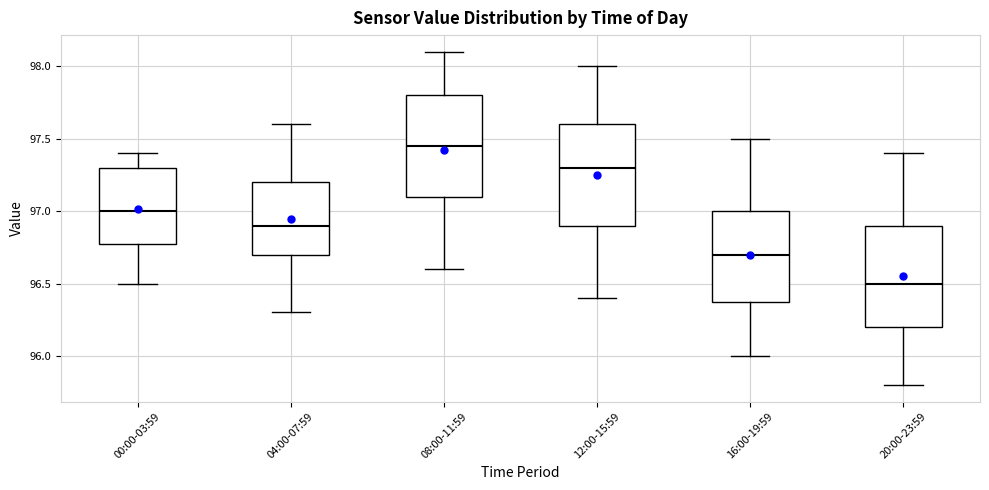

Reading left to right, transcribe this box plot: for each box, give where its median line is, the range the box spans, and where its two whiskers end, as read against the y-axis. The values are not printed on the chart, so give them approximately, as read against the axis.

00:00-03:59: median 97.00, box 96.80 to 97.30, whiskers 96.50 to 97.40
04:00-07:59: median 96.90, box 96.70 to 97.20, whiskers 96.30 to 97.60
08:00-11:59: median 97.45, box 97.10 to 97.80, whiskers 96.60 to 98.10
12:00-15:59: median 97.30, box 96.90 to 97.60, whiskers 96.40 to 98.00
16:00-19:59: median 96.70, box 96.40 to 97.00, whiskers 96.00 to 97.50
20:00-23:59: median 96.50, box 96.20 to 96.90, whiskers 95.80 to 97.40